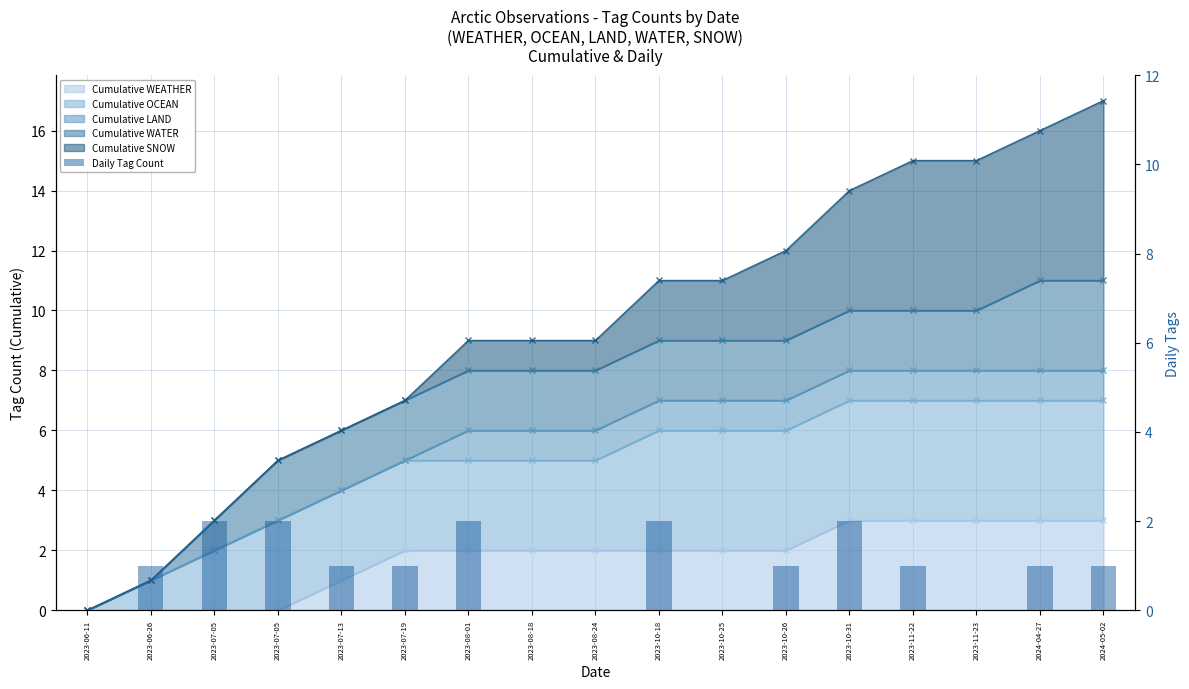

Which category has the highest value across all series?

2023-07-05